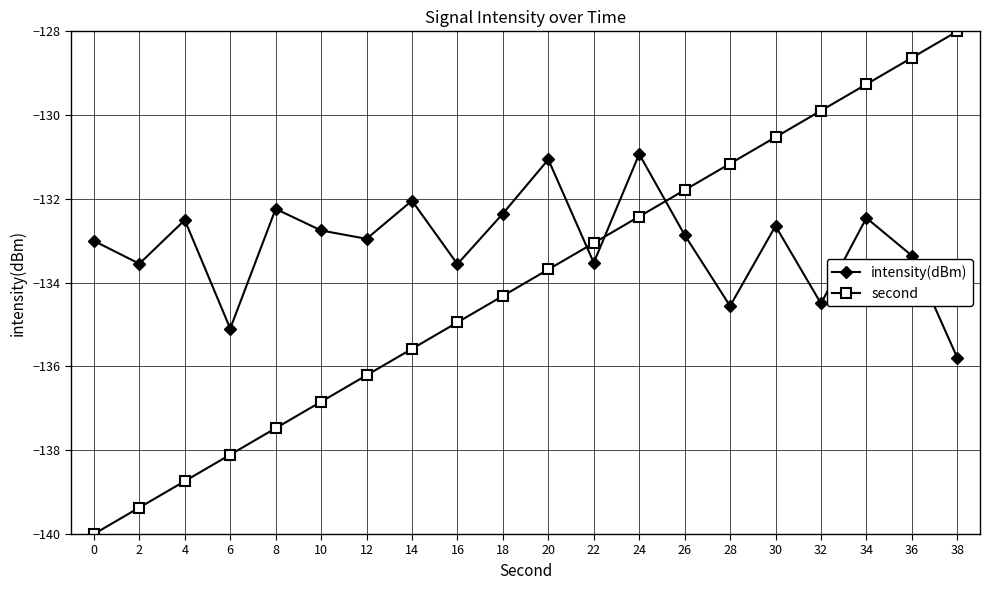

Which series has the widest spread of values?

second